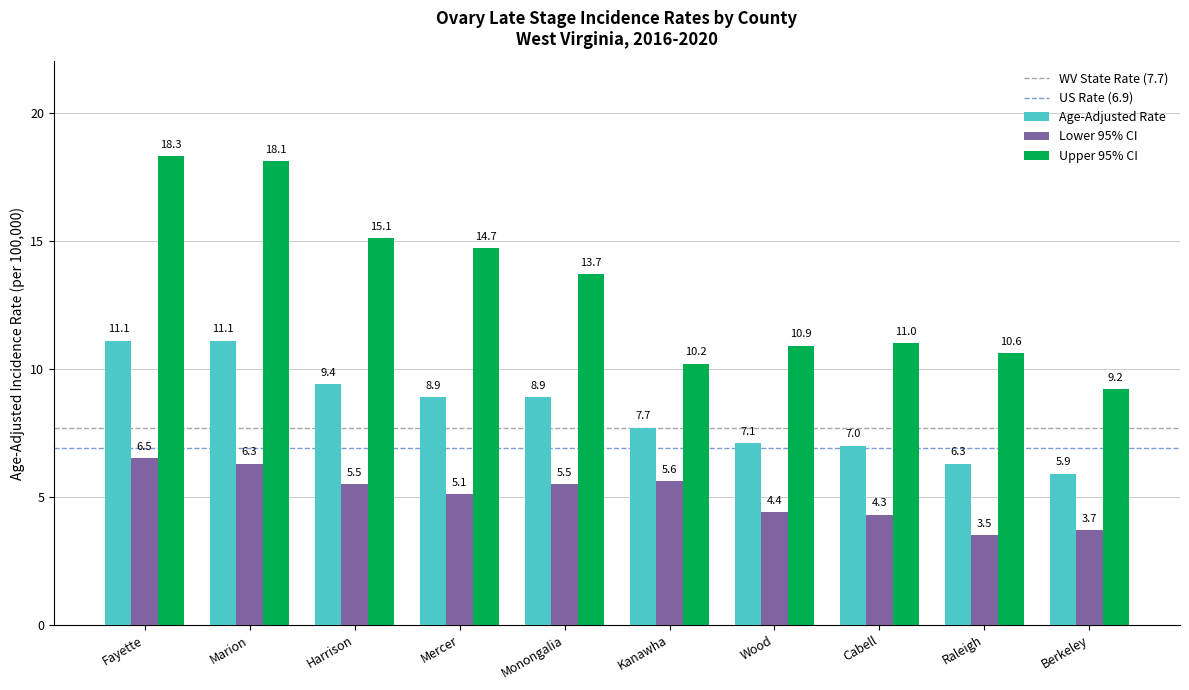

Which series changed the most between Marion and Monongalia?

Upper 95% CI